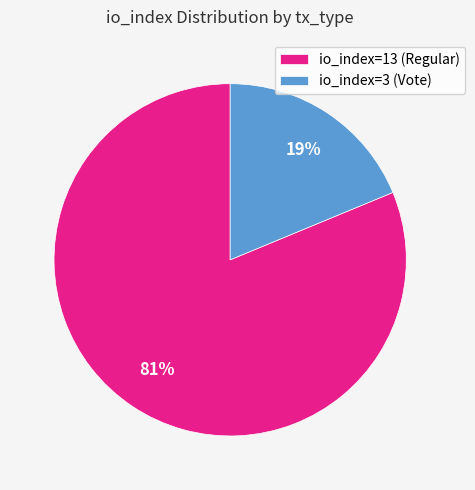

Between io_index=3 (Vote) and io_index=13 (Regular), which is larger?

io_index=13 (Regular)